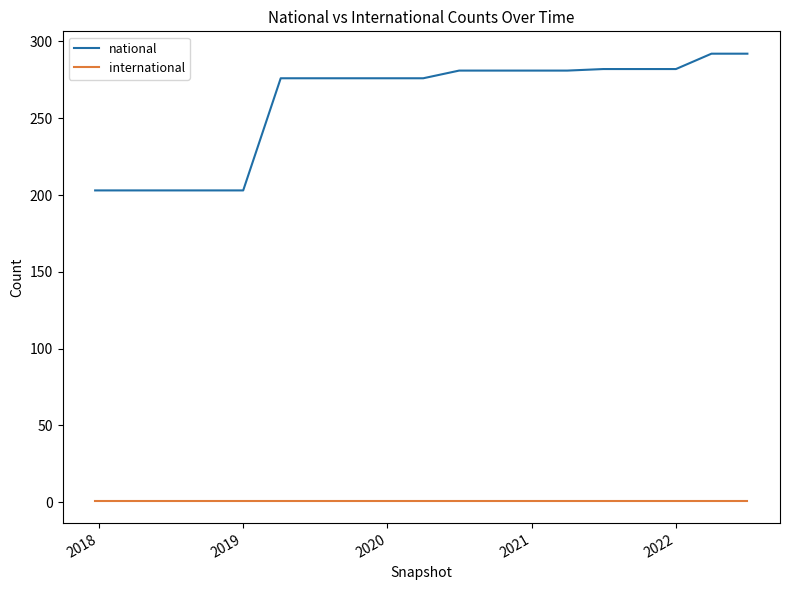

Which series has the largest range (max minus min)?

national